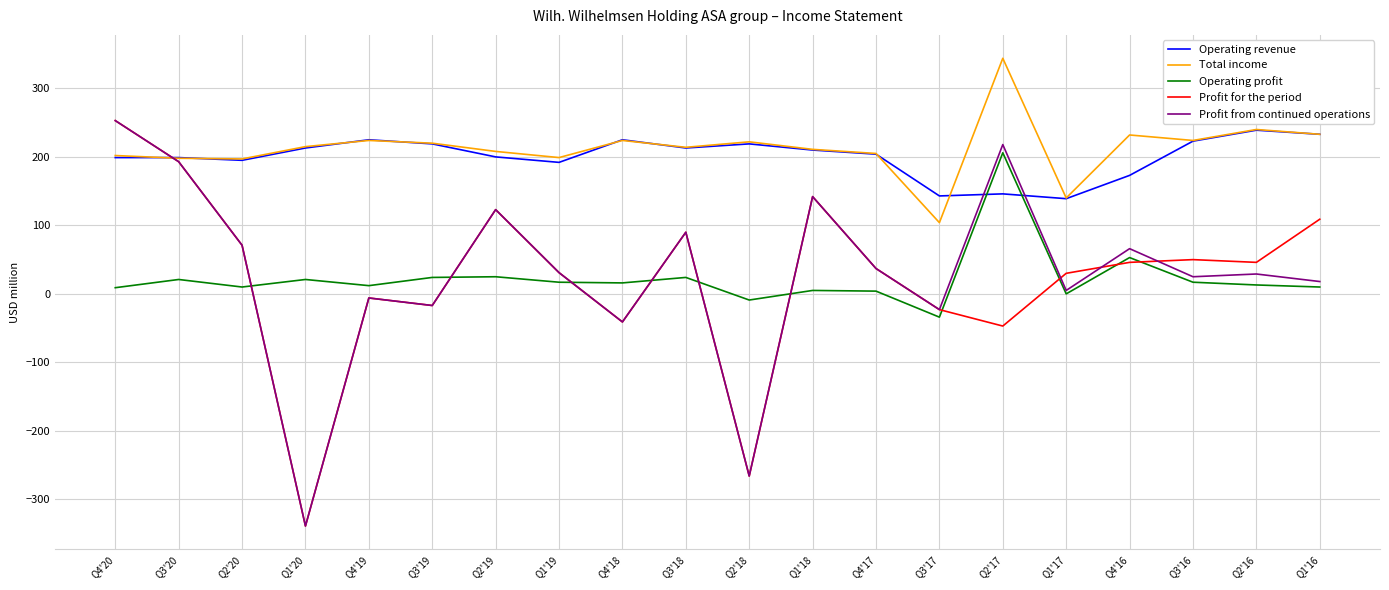

Which series changed the most between Q4'20 and Q4'16?

Profit for the period